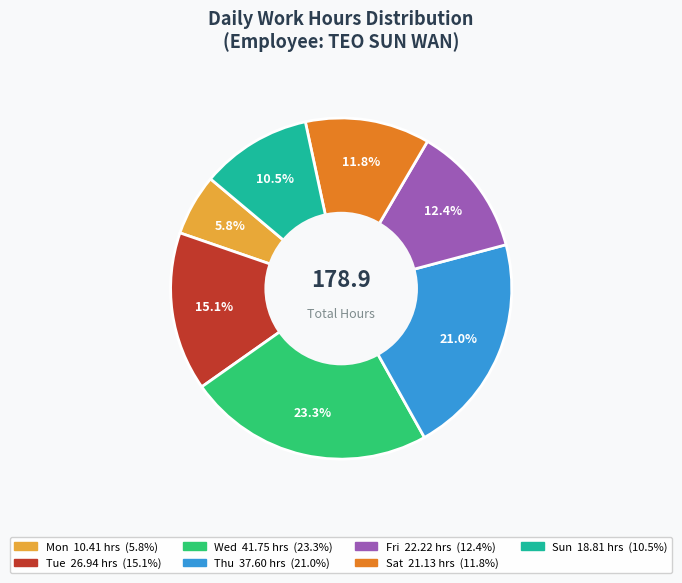

Combined, do Mon and Sat account for over 50%?

No